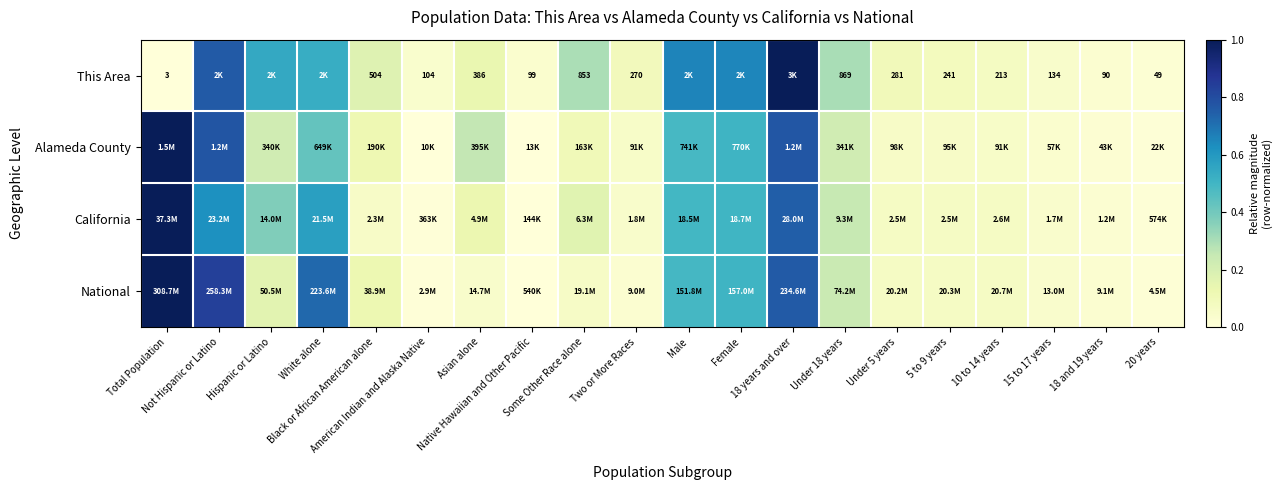

How many data points does each series have?

20